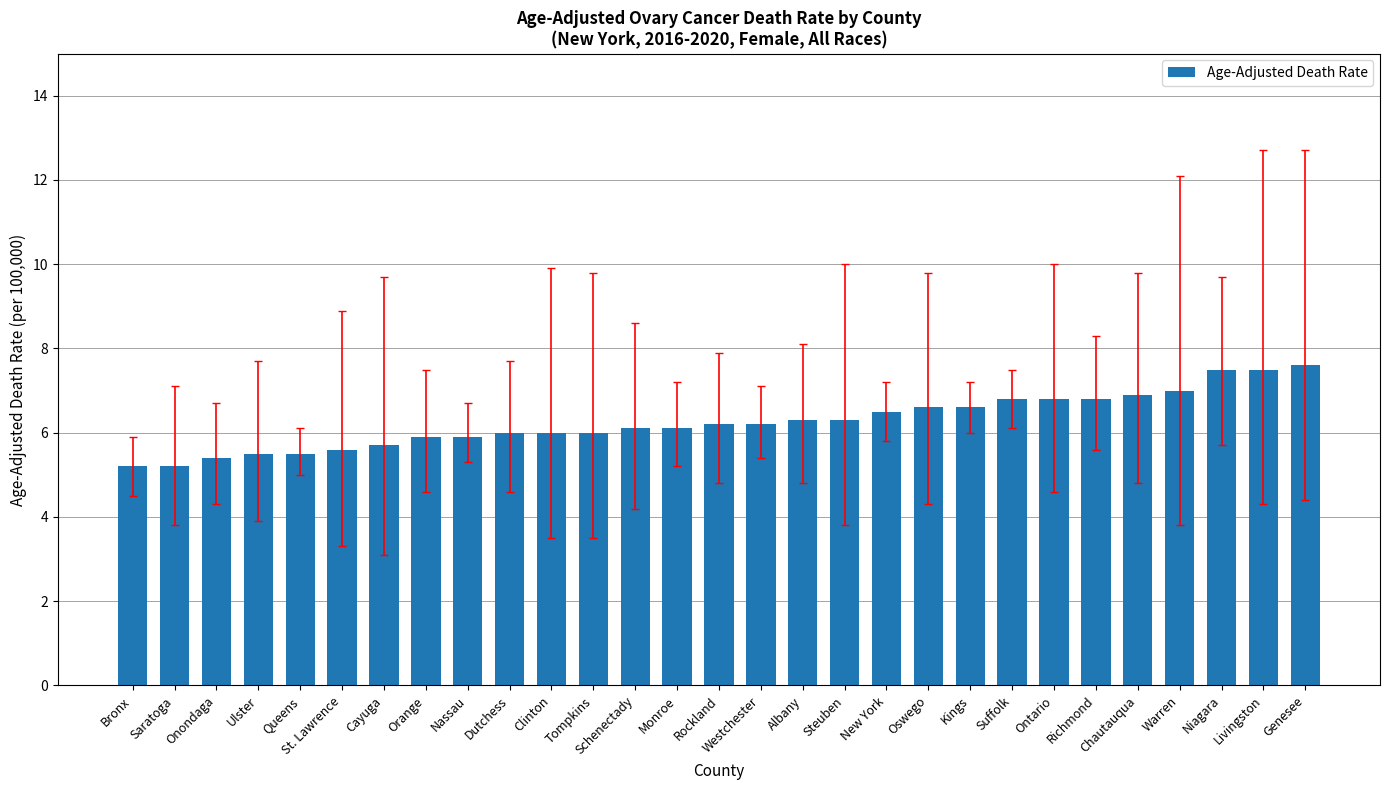

What is the label of the 24th bar from the right?

St. Lawrence